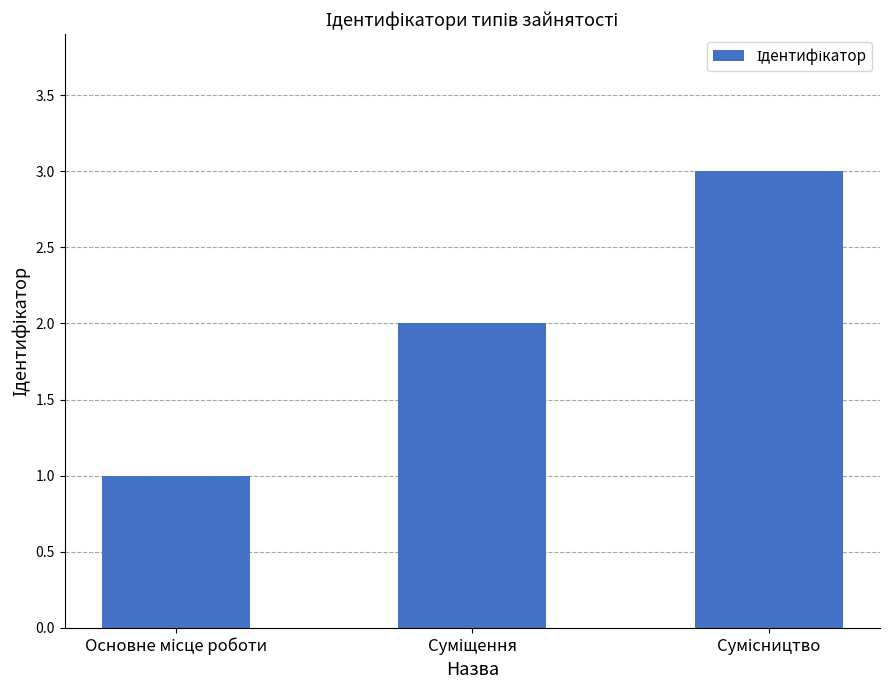

What is the sum of all values?

6